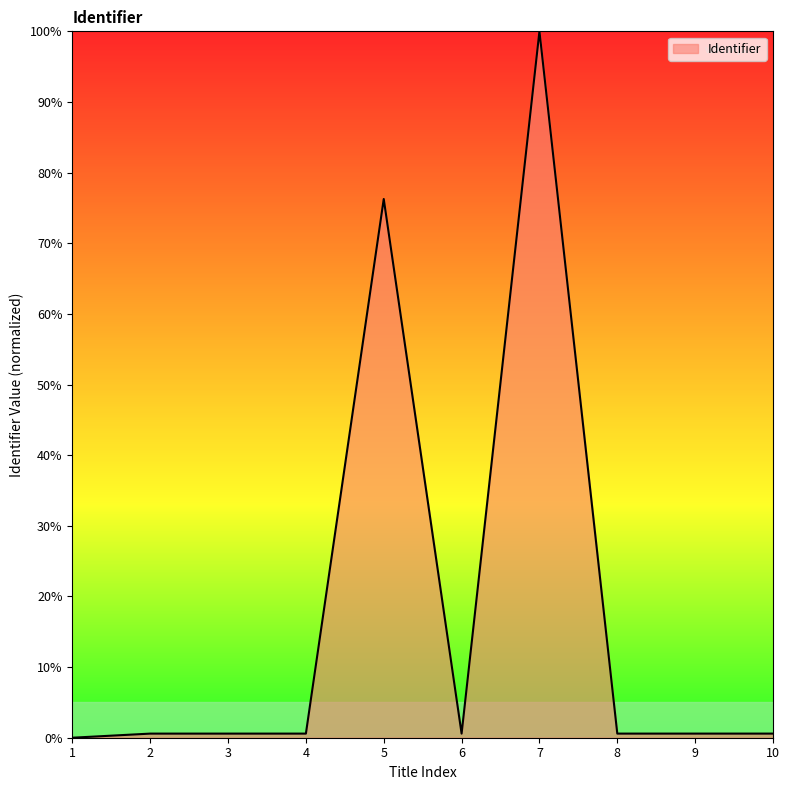

At which label is the value closest to 50?

5